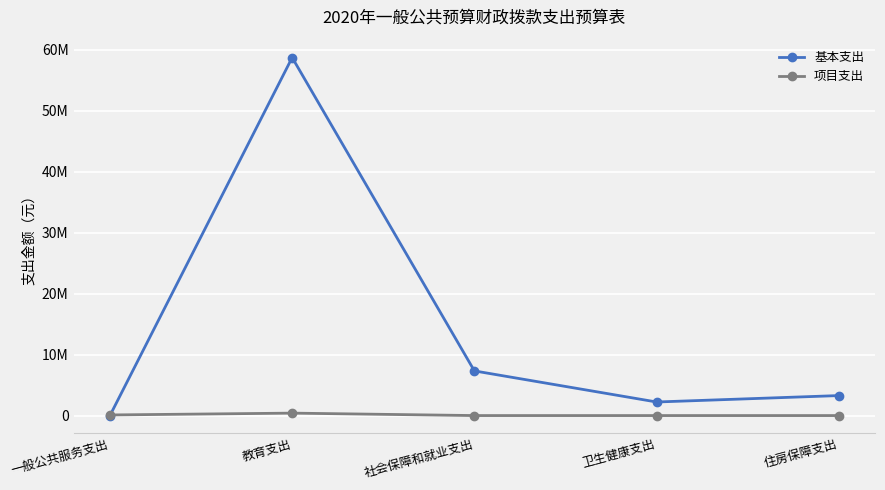

Between 一般公共服务支出 and 住房保障支出, which series saw the biggest shift?

基本支出